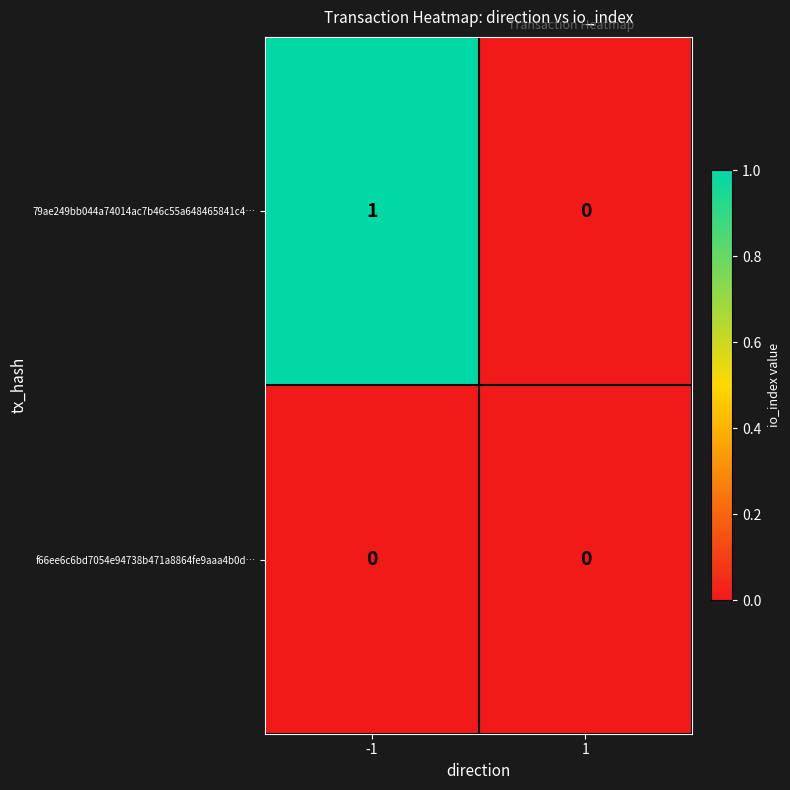

Rank the series by their maximum value, from highest to lowest.

79ae249bb044a74014ac7b46c55a648465841c4…, f66ee6c6bd7054e94738b471a8864fe9aaa4b0d…